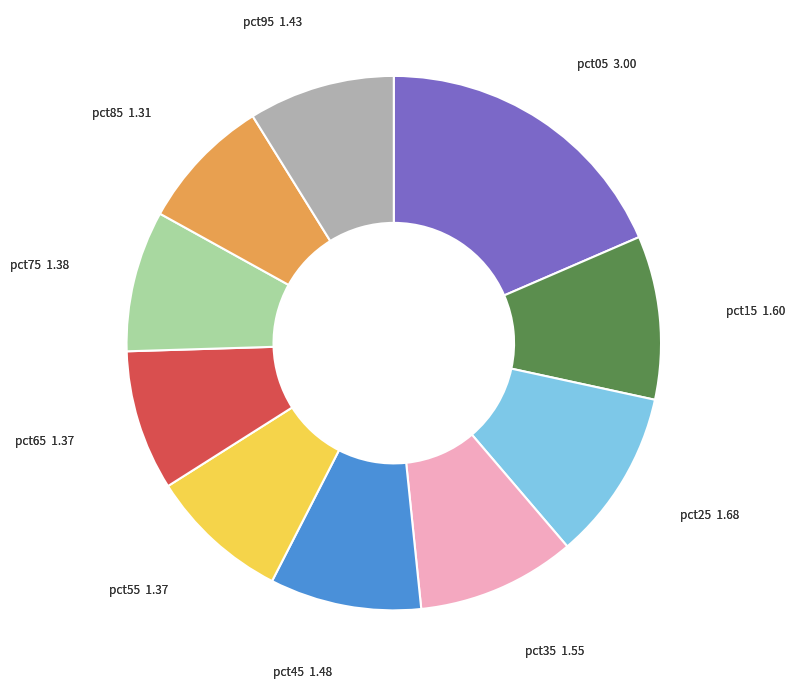

Is there a majority slice in this chart?

No